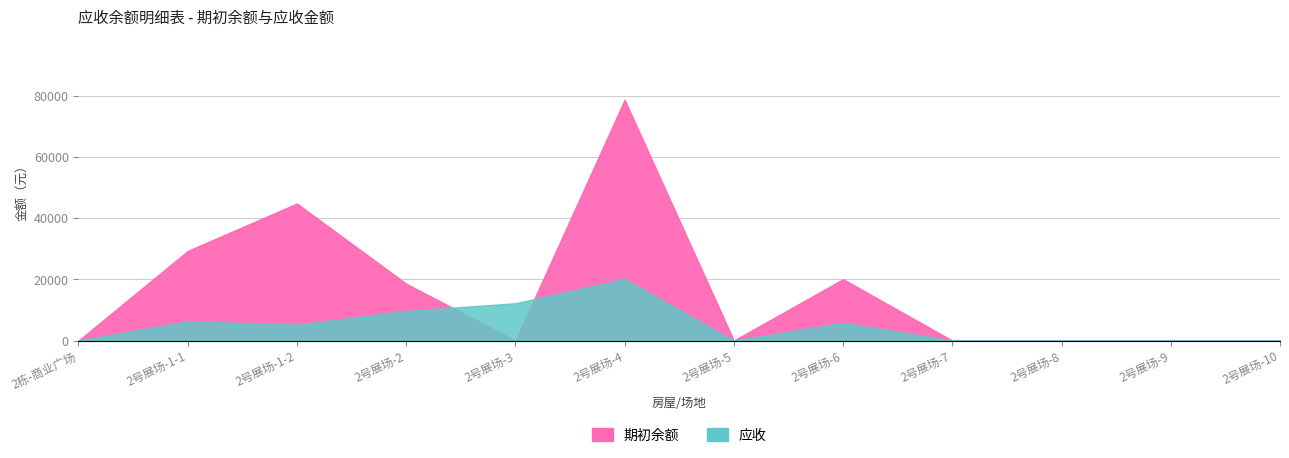

How many interior local valleys does the 期初余额 series have?

2